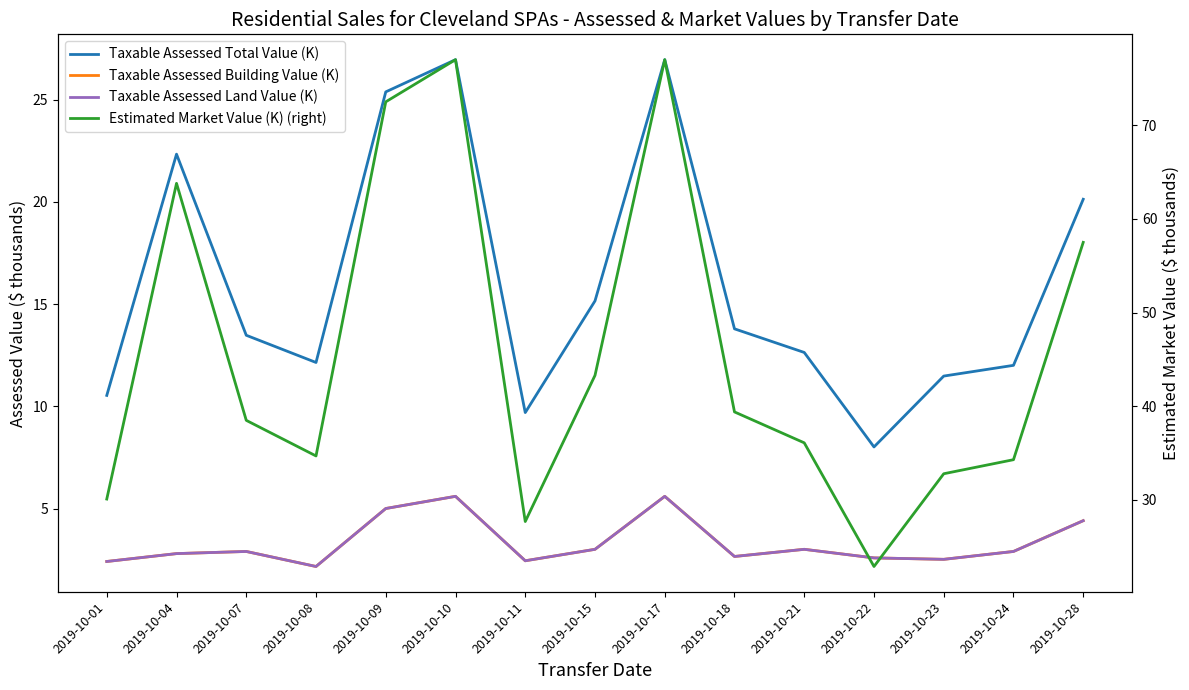

How many categories are shown in the chart?

15